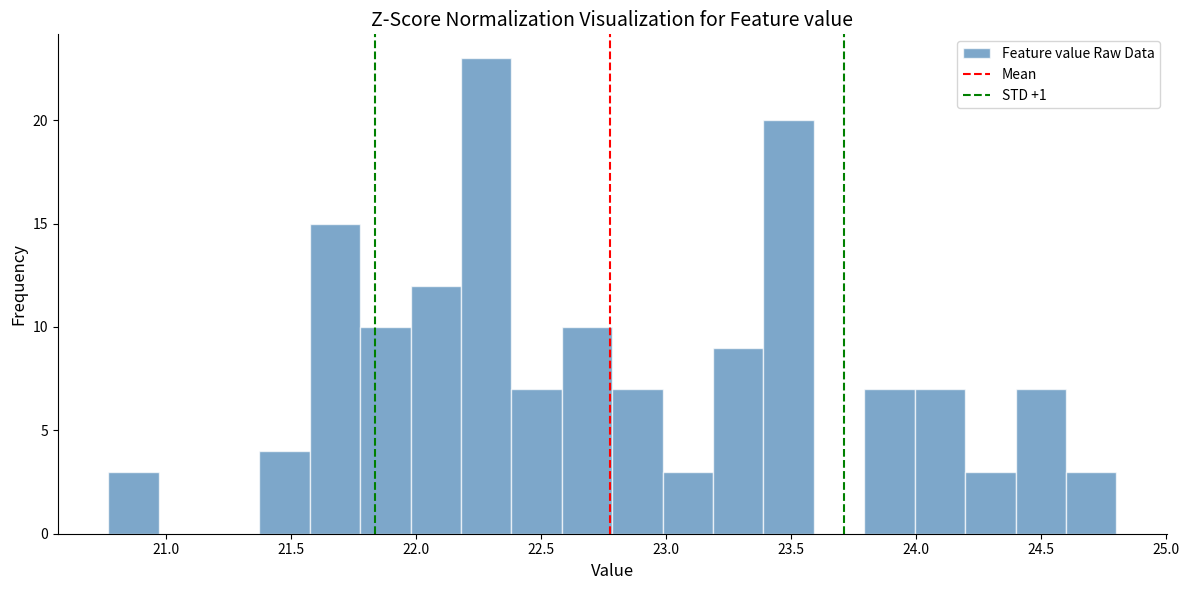

Which range on the x-axis has the tallest bar?

22.20 to 22.40